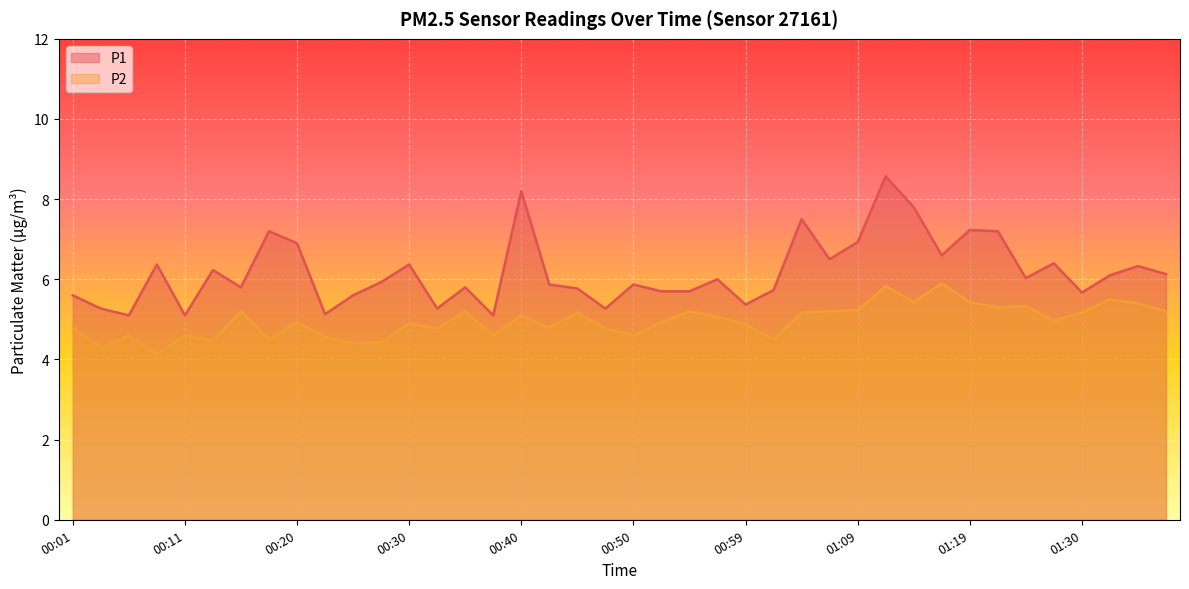

Is the value of P2 at 00:40 greater than the value of P1 at 01:22?

No